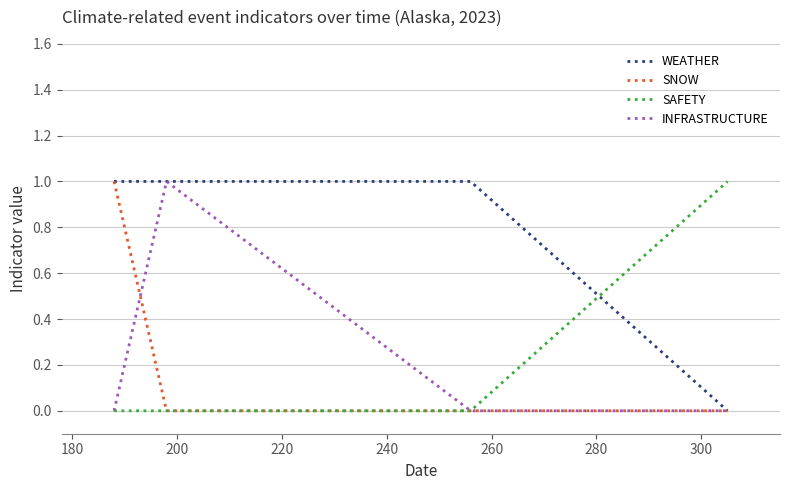

True or false: SAFETY and WEATHER cross at least once.

True